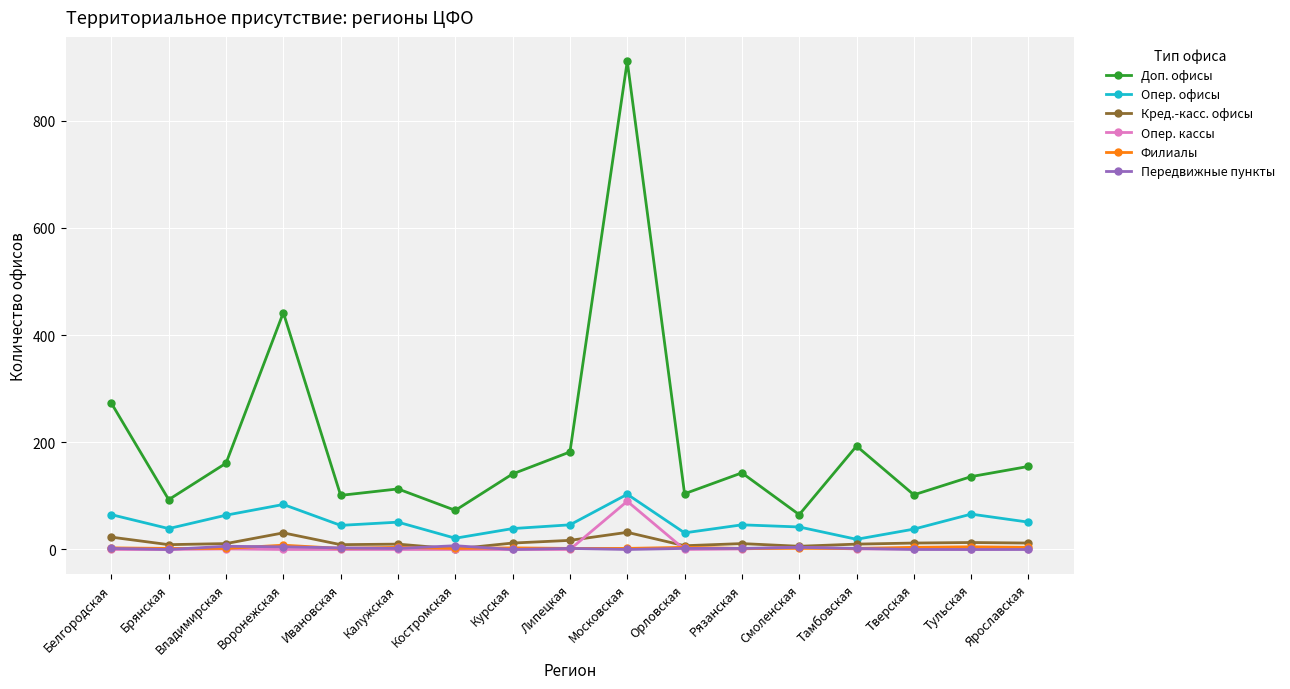

What are all the series names shown in the legend?

Доп. офисы, Опер. офисы, Кред.-касс. офисы, Опер. кассы, Филиалы, Передвижные пункты